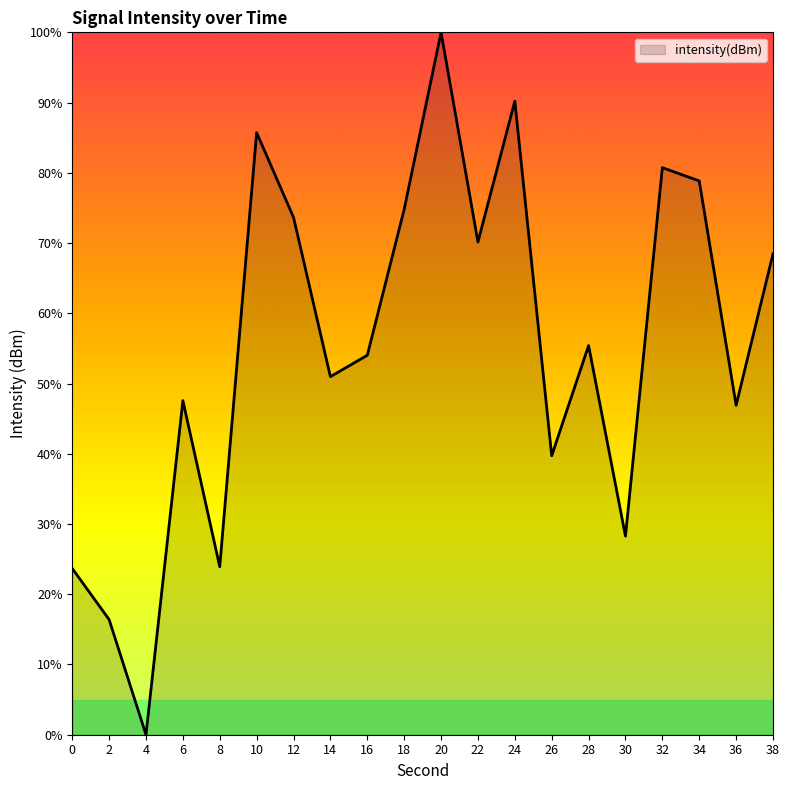

Is it true that the value at 4 is 51.4?

False